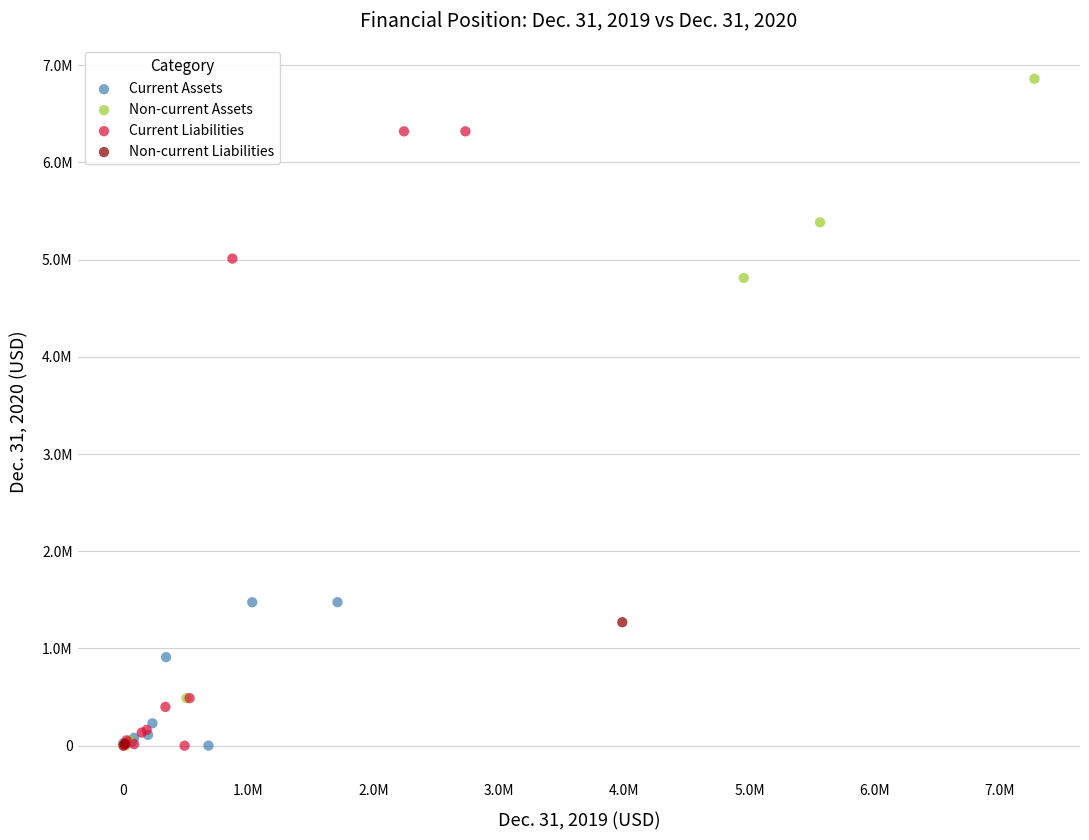

Which series has the largest Y range (max minus min)?

Non-current Assets